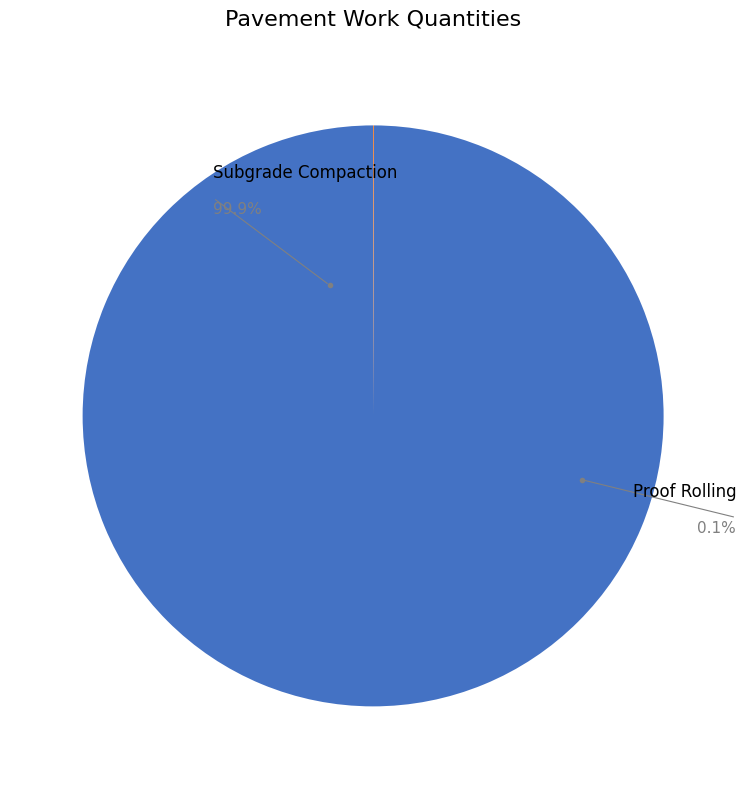

Is the sum of PROOF ROLLING and SUBGRADE COMPACTION greater than half?

Yes